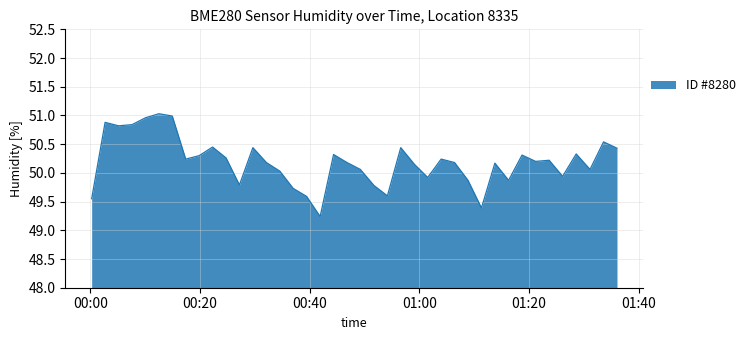

What is the greatest value displayed?

51.0